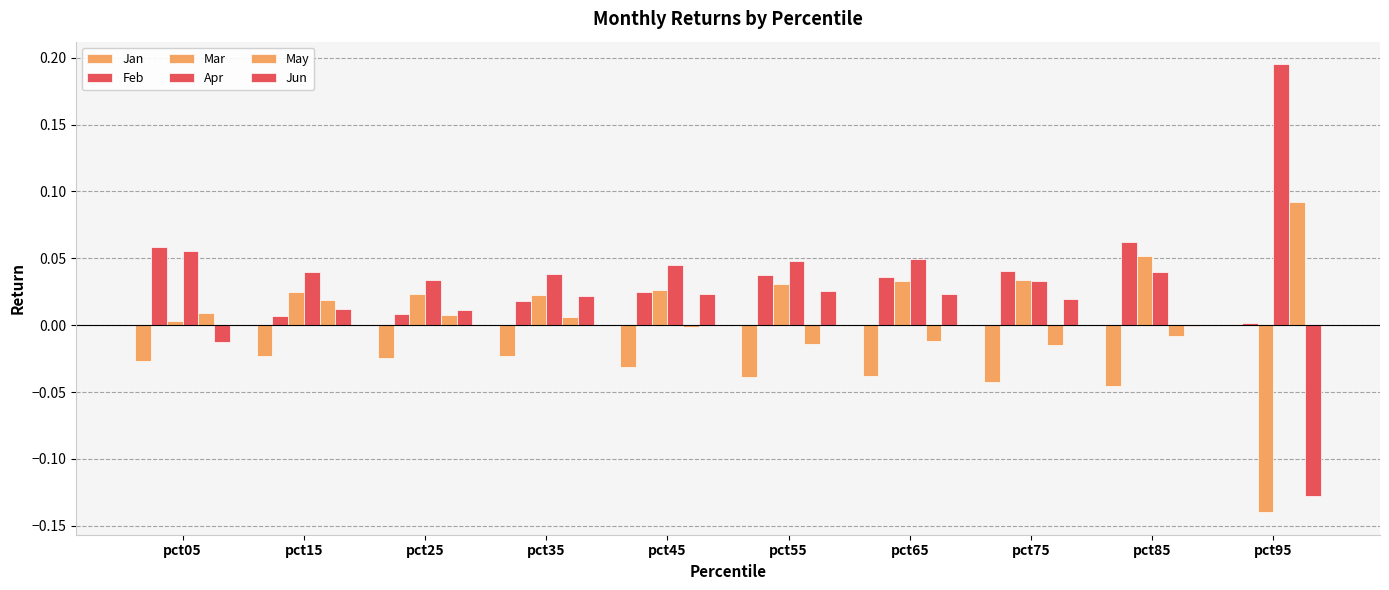

Count the number of data series in this chart.

6